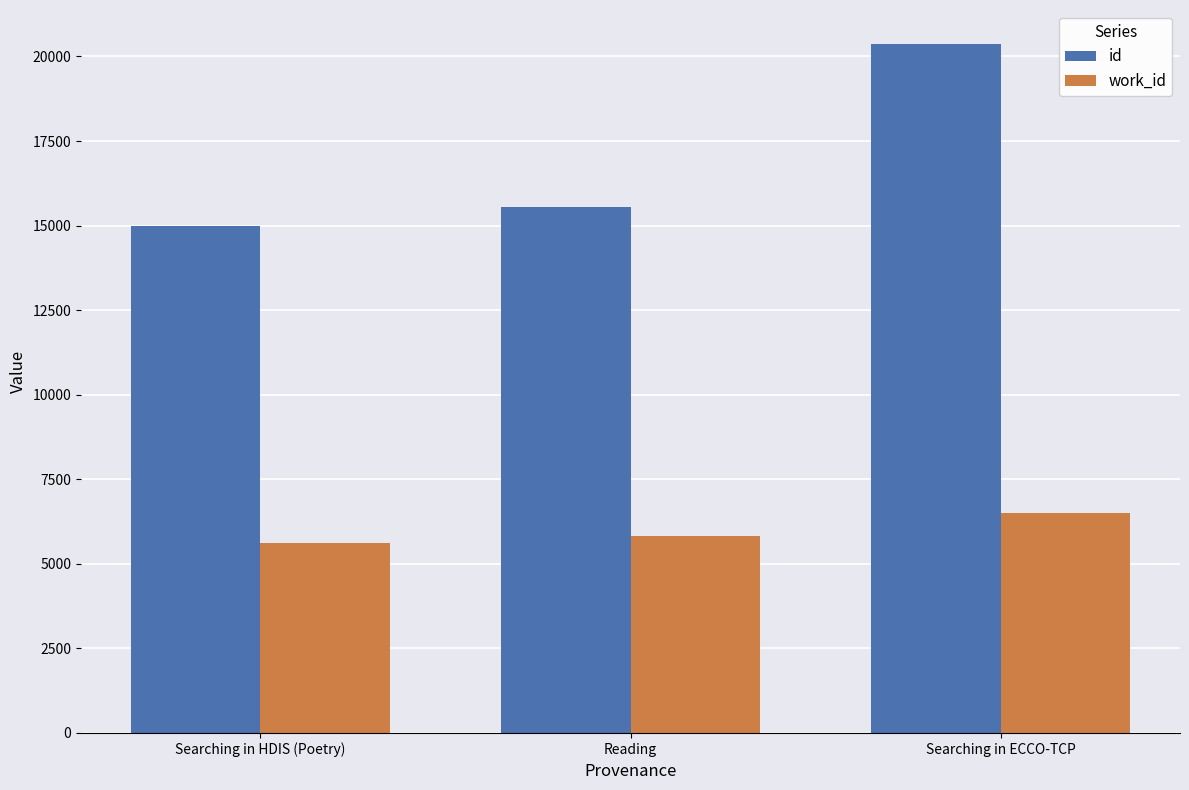

Are the bars horizontal?

No